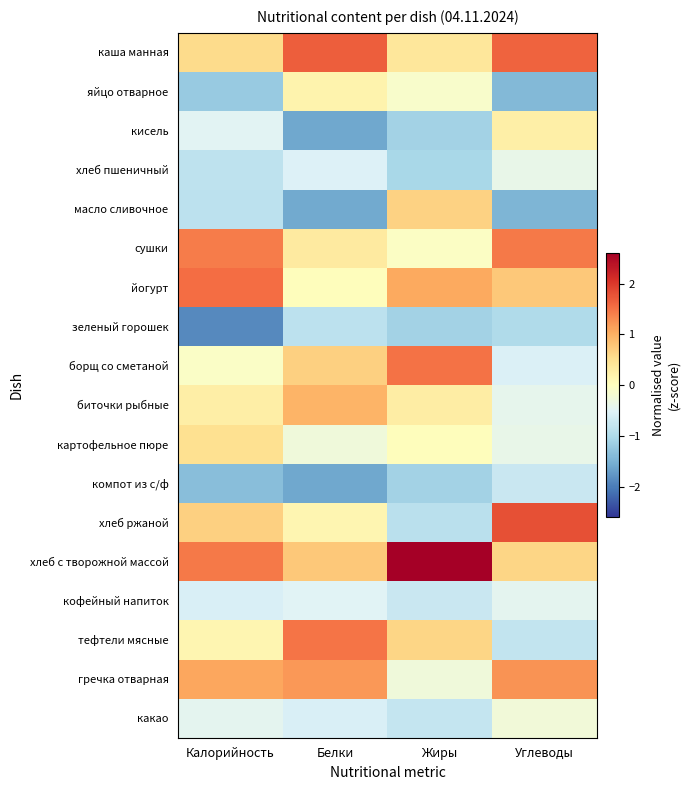

At how many categories does at least one series exceed 0?

4